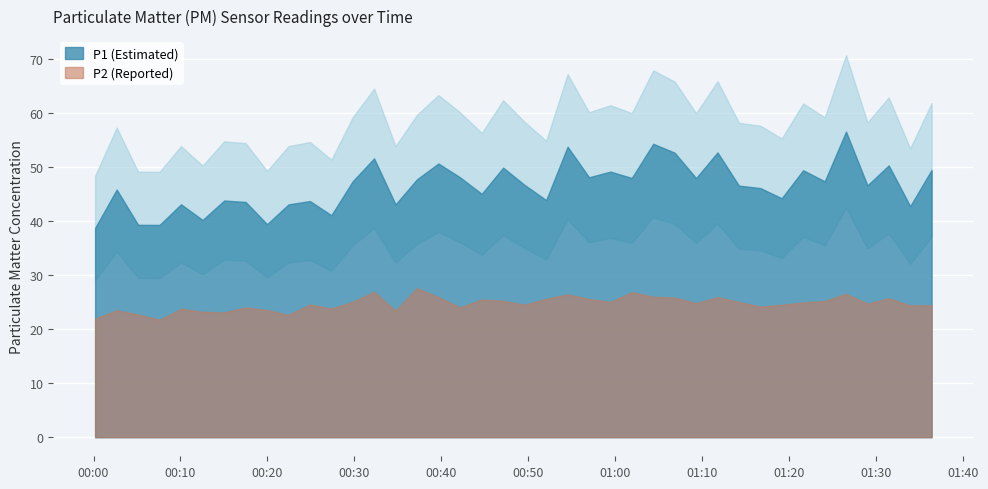

What is the total value across all series at 12?

72.4